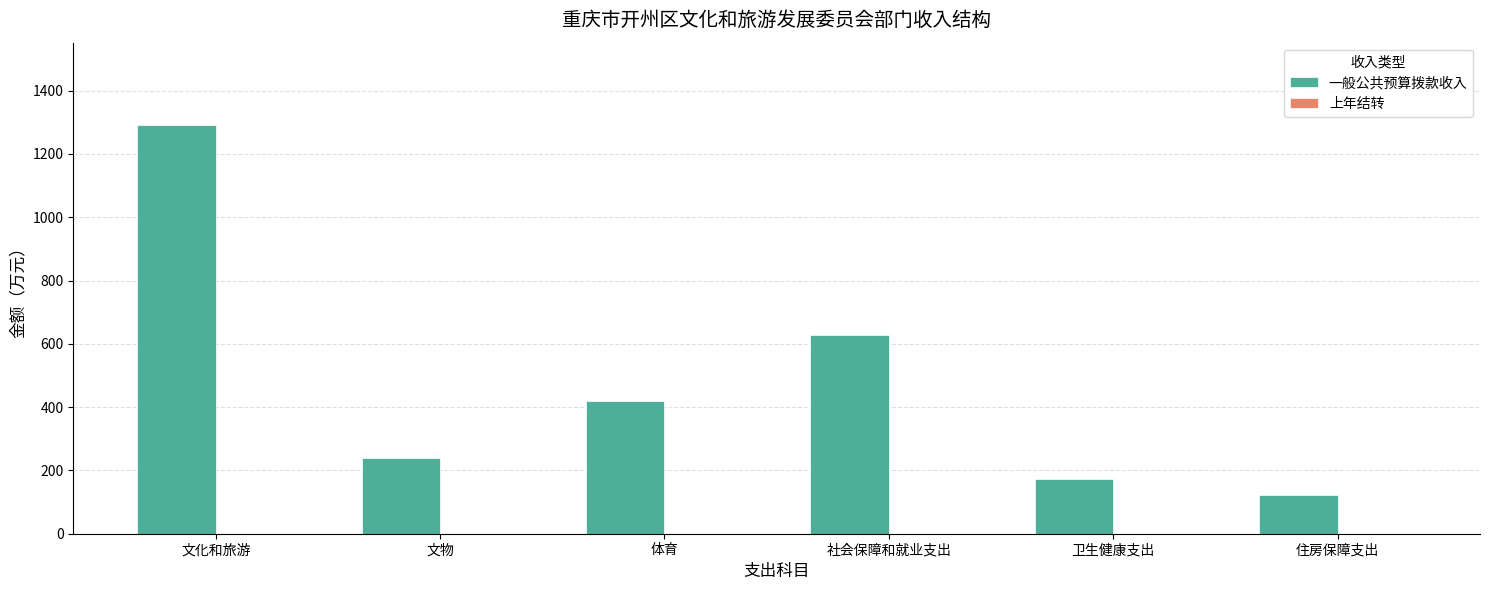

Read the value at 住房保障支出.

120.9